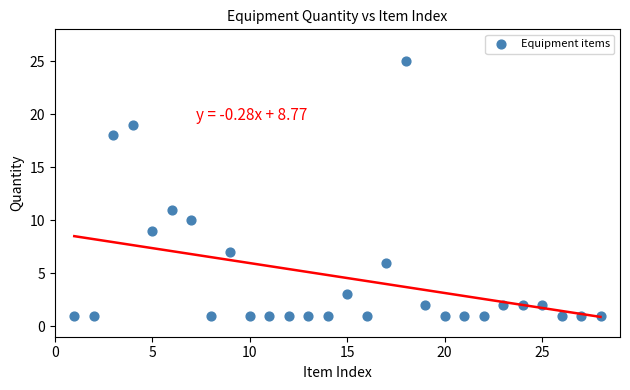

What is the range of Y values (max minus min)?

24